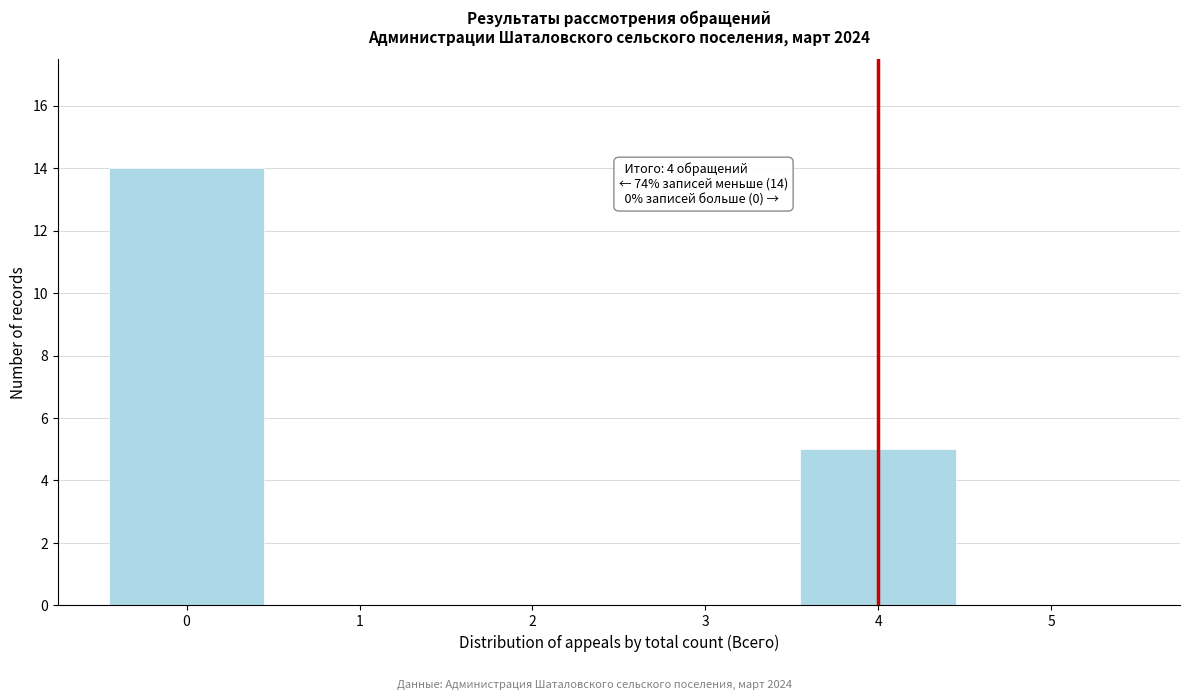

Over which range of the x-axis is the bar tallest?

-0.5 to 0.5